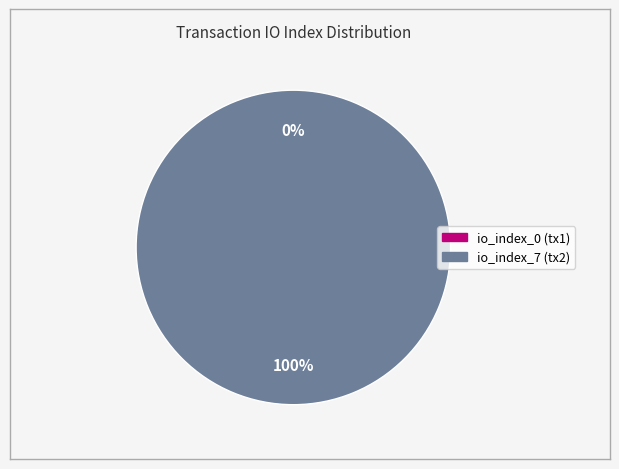

How many slices are in this pie chart?

2